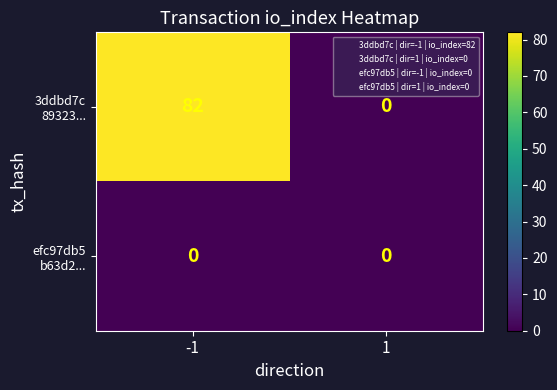

What is the total value across all series at -1?

82